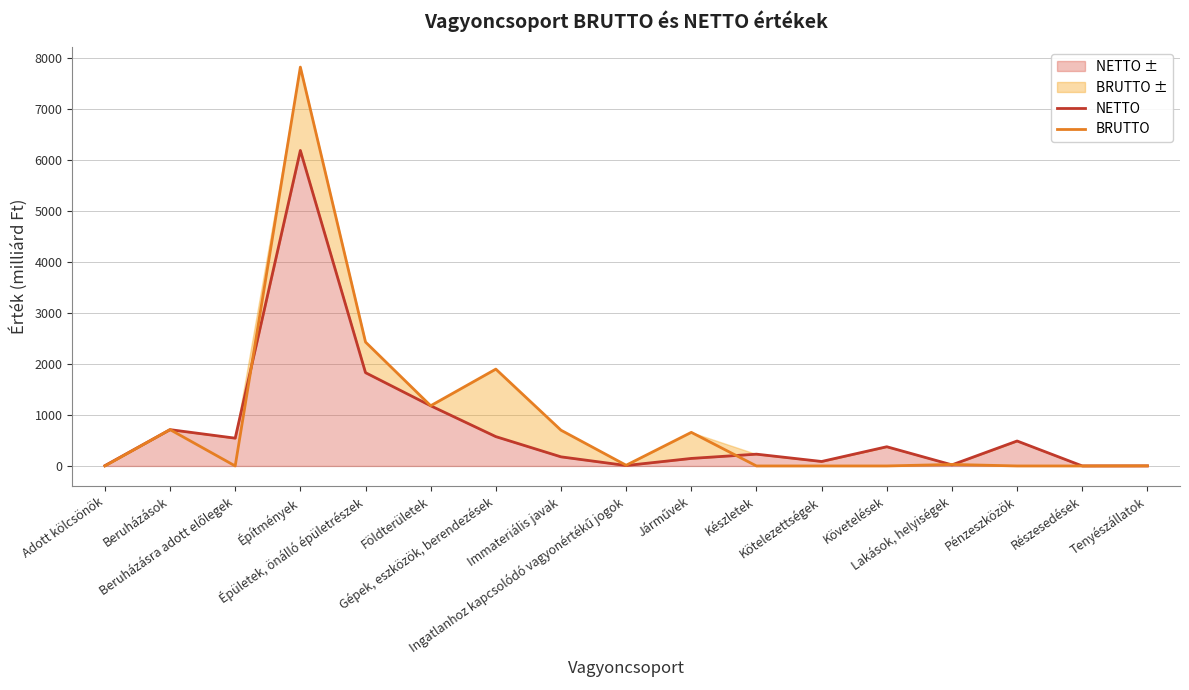

Reading right to left, what are all the values shown in this chart?

NETTO: Tenyészállatok=1.0	Részesedések=0.6	Pénzeszközök=489.8	Lakások, helyiségek=21.8	Követelések=377.0	Kötelezettségek=88.0	Készletek=231.5	Járművek=147.7	Ingatlanhoz kapcsolódó vagyonértékű jogok=8.8	Immateriális javak=178.9	Gépek, eszközök, berendezések=575.5	Földterületek=1180.6	Épületek, önálló épületrészek=1829.7	Építmények=6188.3	Beruházásra adott előlegek=545.2	Beruházások=712.4	Adott kölcsönök=5.7
BRUTTO: Tenyészállatok=2.4	Részesedések=0.0	Pénzeszközök=0.0	Lakások, helyiségek=30.0	Követelések=0.0	Kötelezettségek=0.0	Készletek=0.0	Járművek=659.1	Ingatlanhoz kapcsolódó vagyonértékű jogok=14.1	Immateriális javak=701.4	Gépek, eszközök, berendezések=1899.5	Földterületek=1181.3	Épületek, önálló épületrészek=2430.4	Építmények=7823.1	Beruházásra adott előlegek=0.0	Beruházások=713.1	Adott kölcsönök=0.0